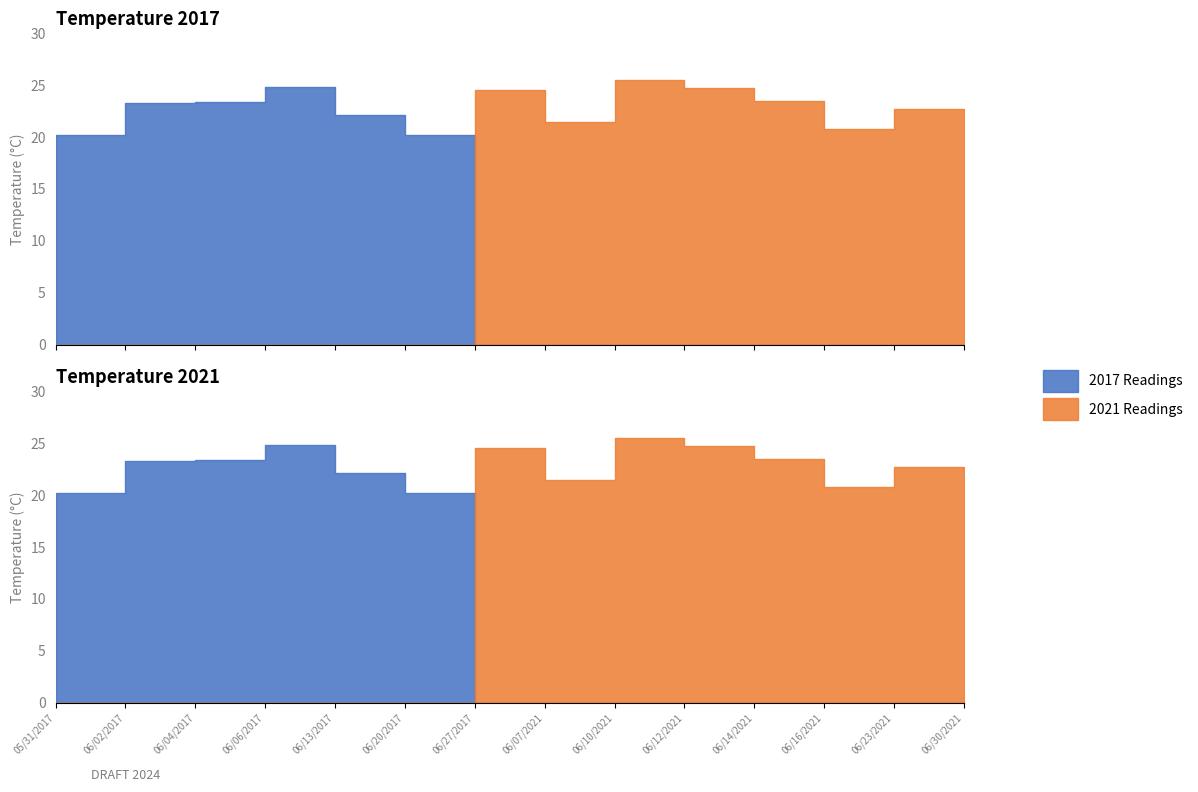

How many data points in 2021 Readings are above 20?

7